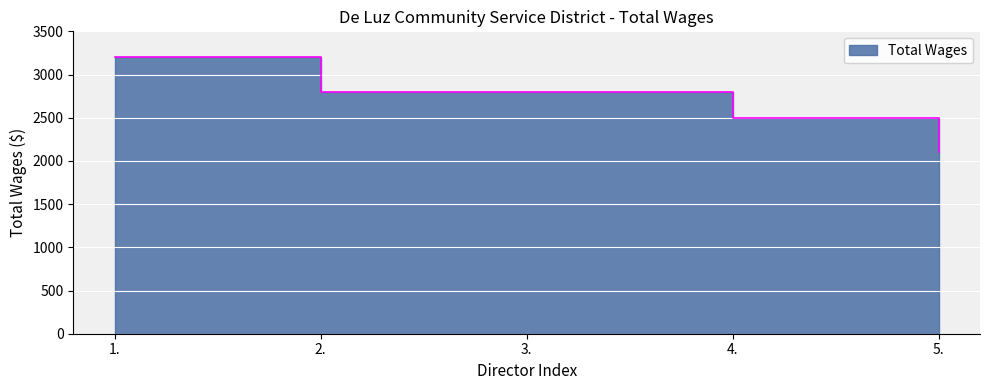

The value at 5. is 2100. True or false?

True